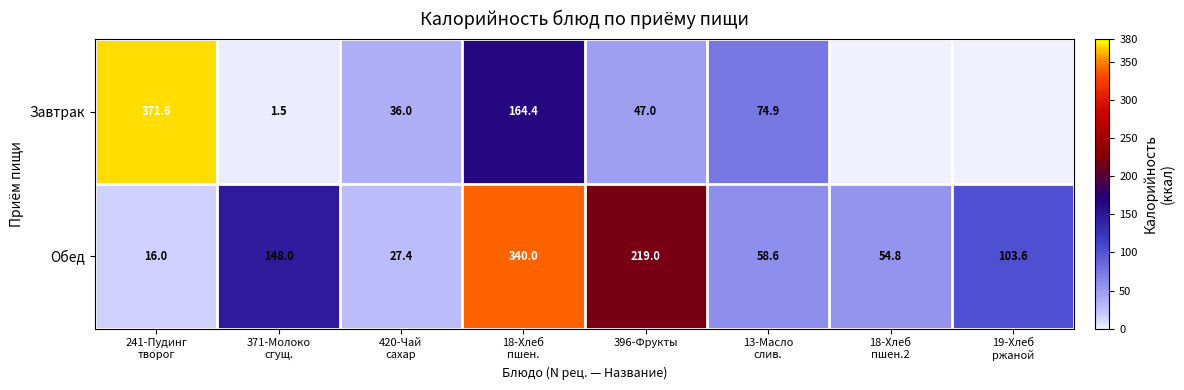

Is it true that Завтрак equals 371.6 at 241-Пудинг творог?

True